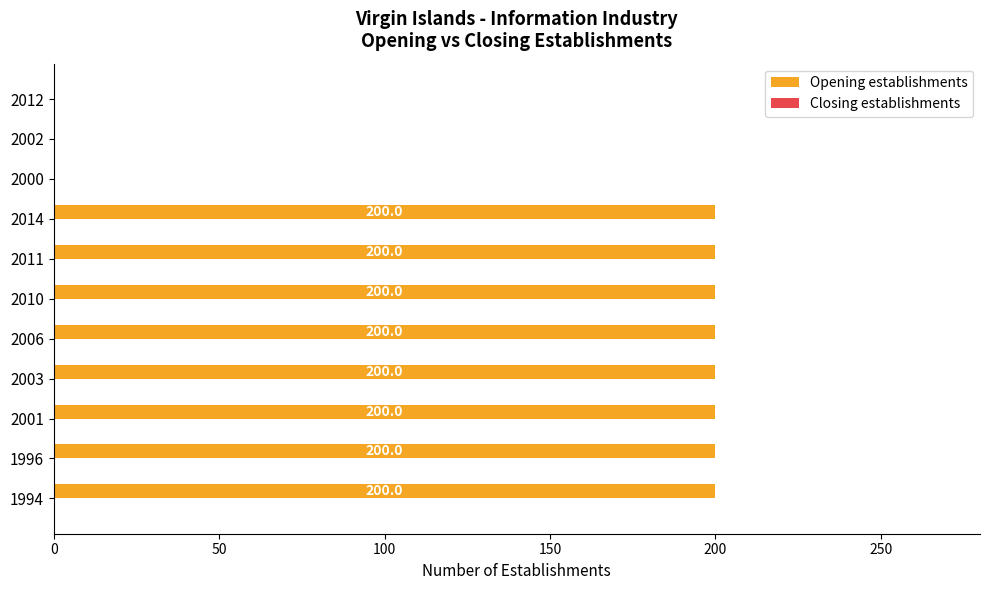

The chart shows a value of 200 at 2010. True or false?

True